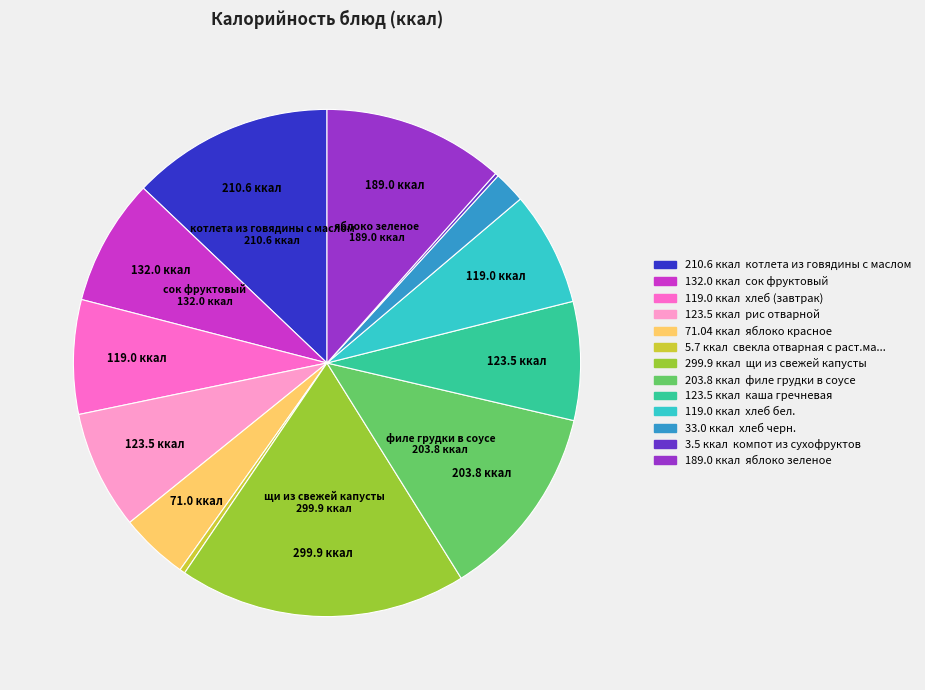

Is there any slice that represents more than half of the pie?

No